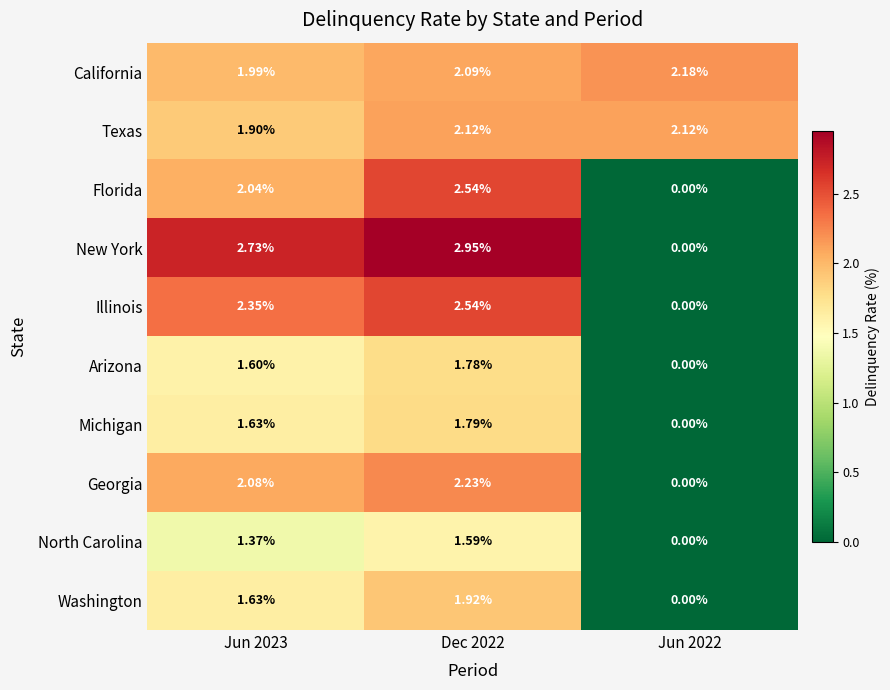

Between Dec 2022 and Jun 2022, which series saw the biggest shift?

New York